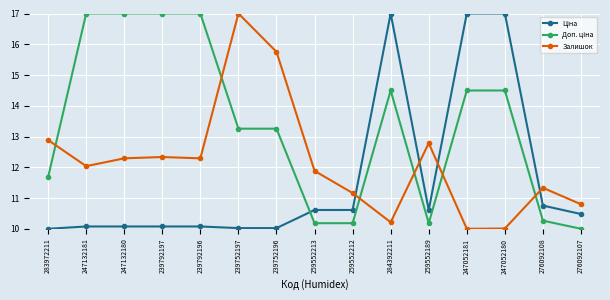

What is the minimum value for Залишок?

10.0